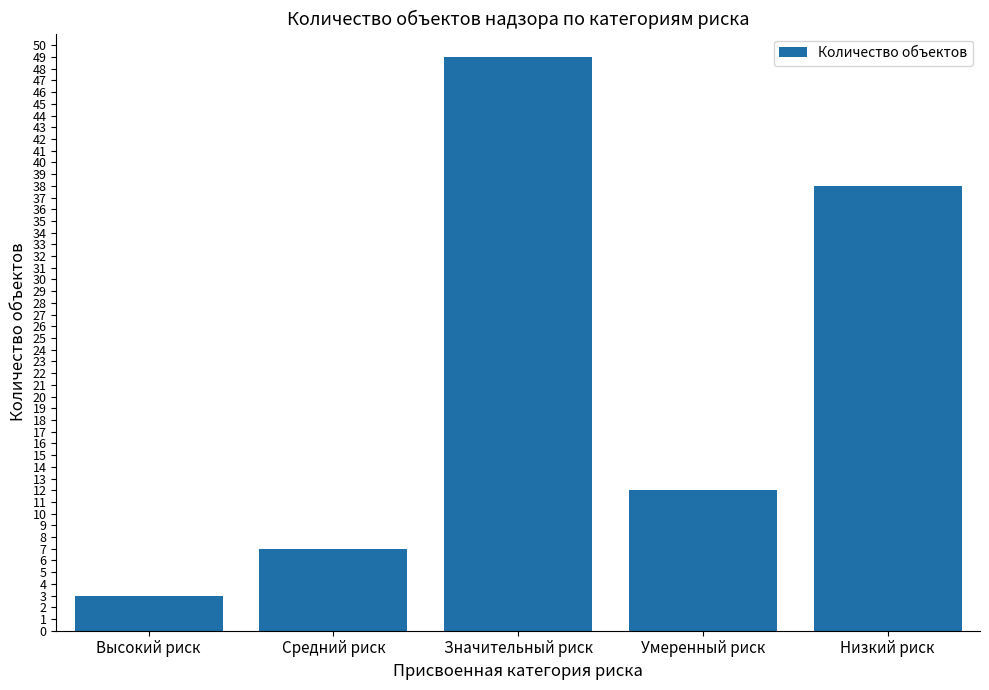

The chart shows a value of 49 at Значительный риск. True or false?

True